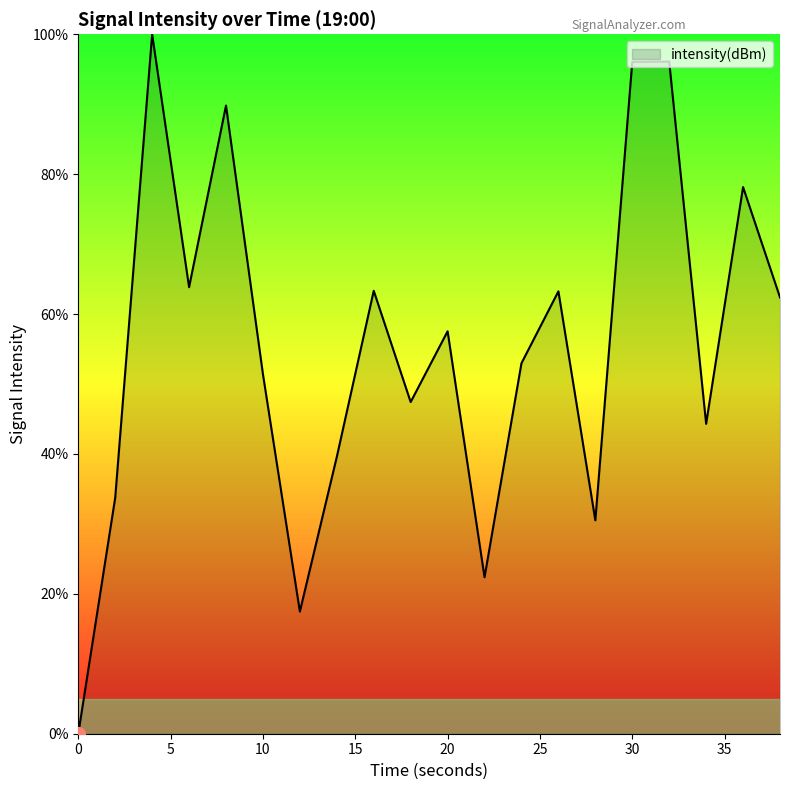

How many distinct data groups are displayed?

1